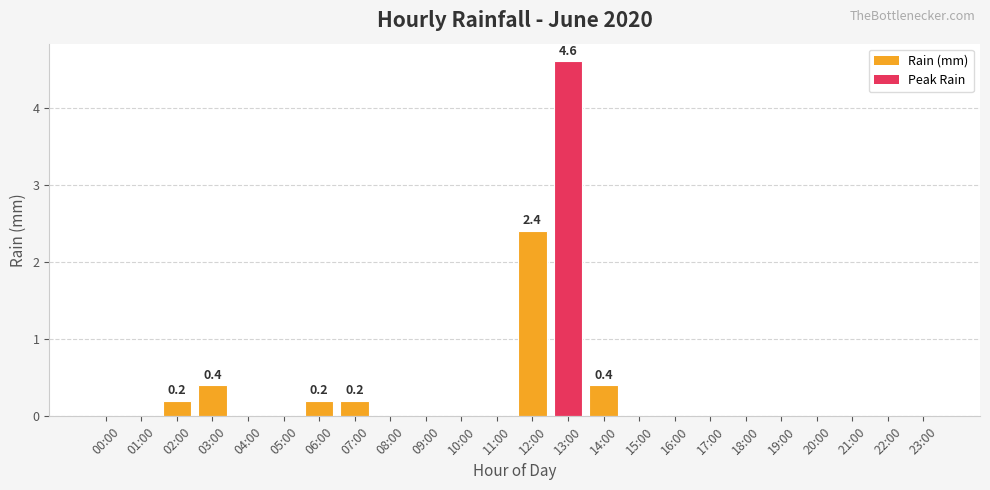

Which has a higher value, 08:00 or 02:00?

02:00